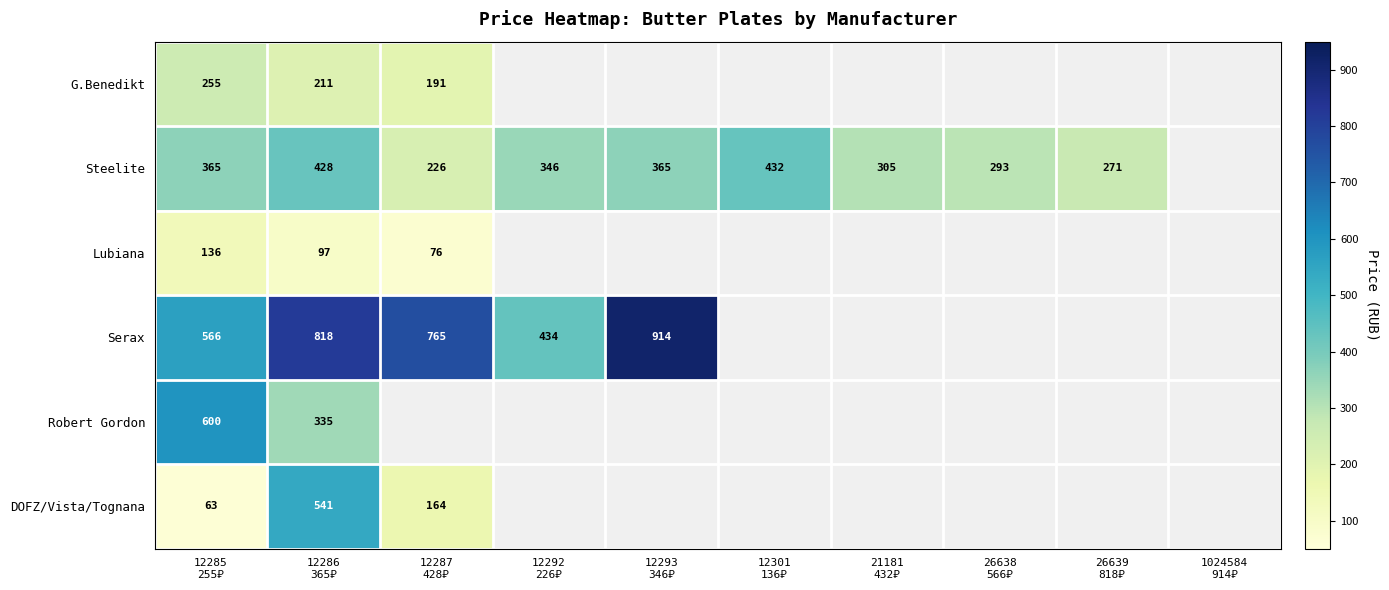

Is the value of Serax at 12301 136₽ greater than the value of Steelite at 1024584 914₽?

No